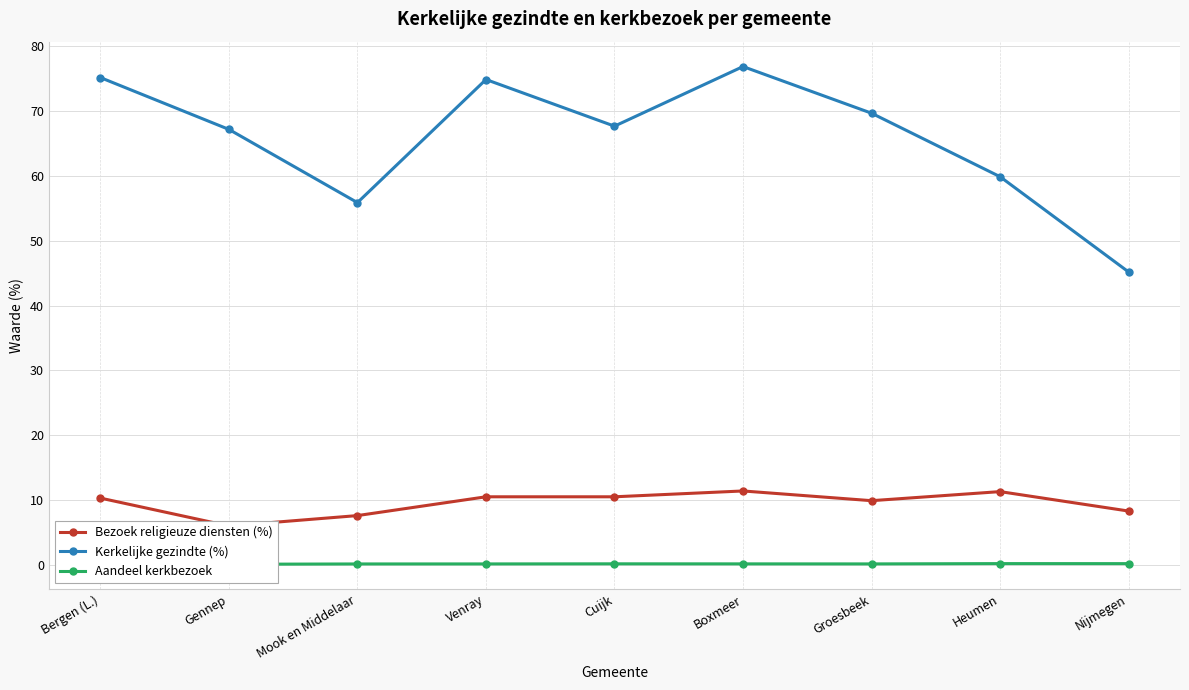

Rank the series by their maximum value, from lowest to highest.

Aandeel kerkbezoek, Bezoek religieuze diensten (%), Kerkelijke gezindte (%)